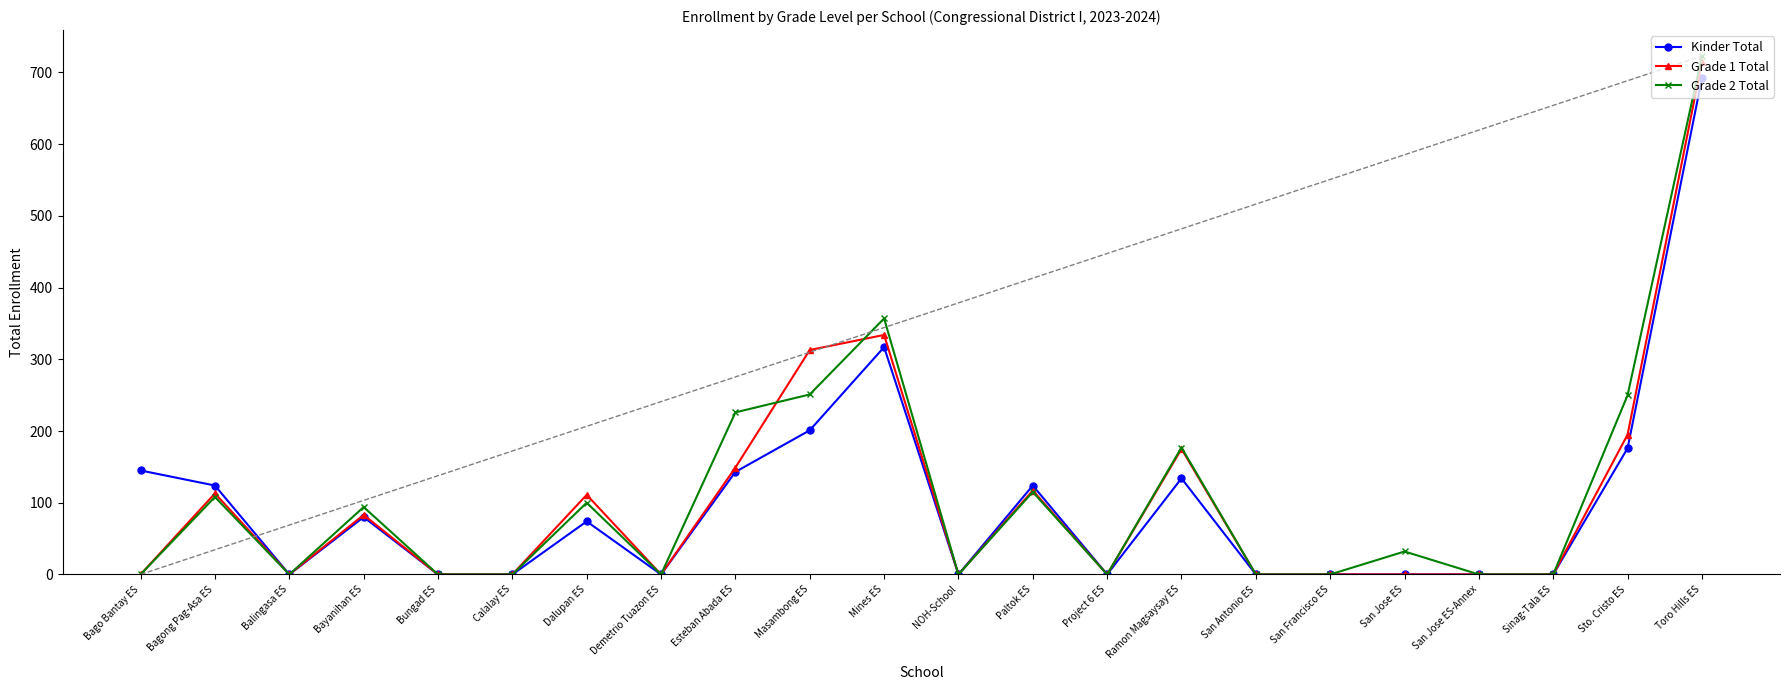

What is the maximum value shown in the chart?

723